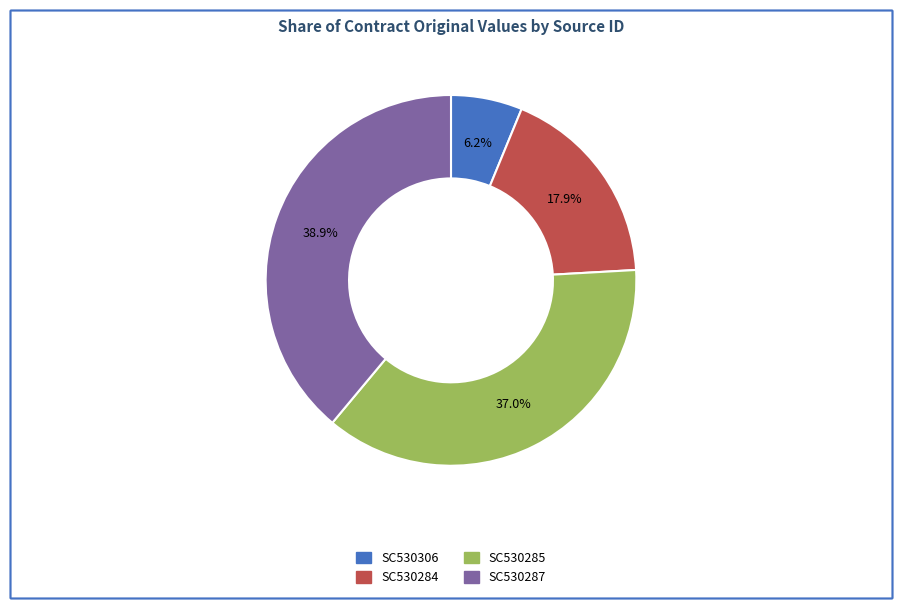

Does any single category account for the majority?

No